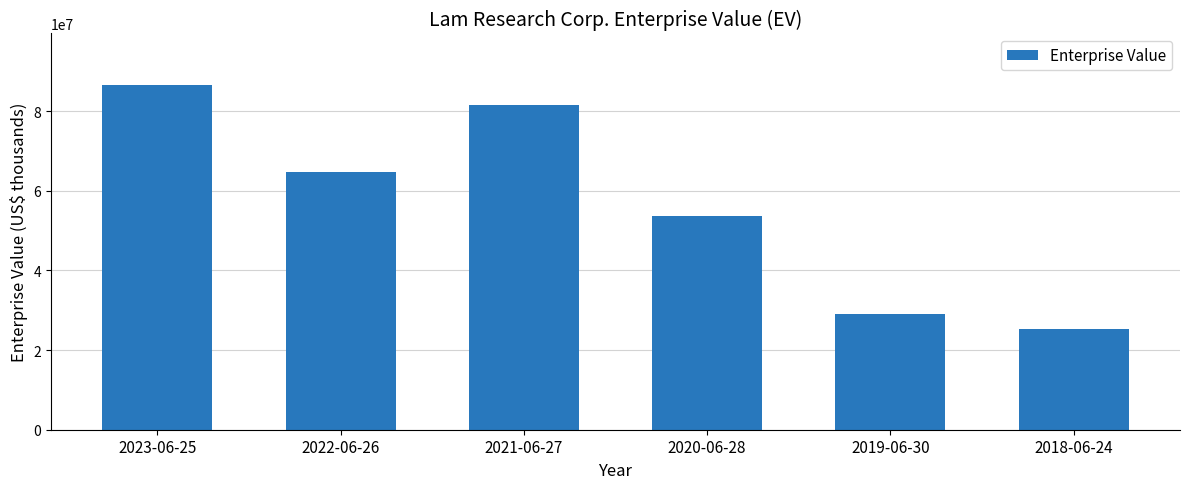

True or false: the data shows 11121445 at 2018-06-24.

False